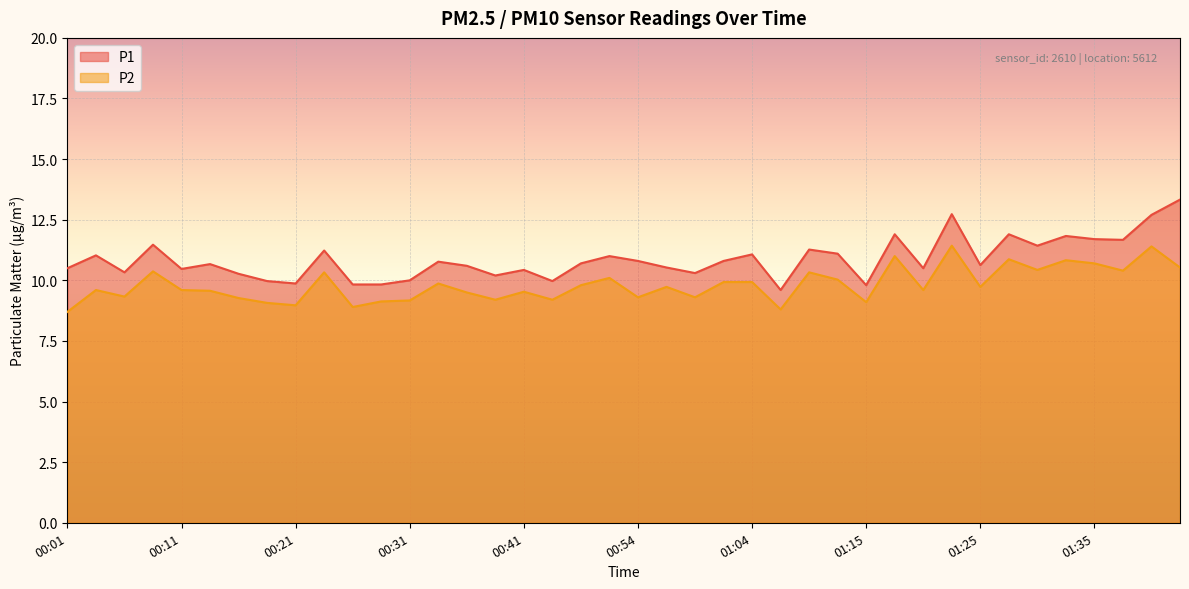

Between 00:01 and 01:04, which is larger?

01:04